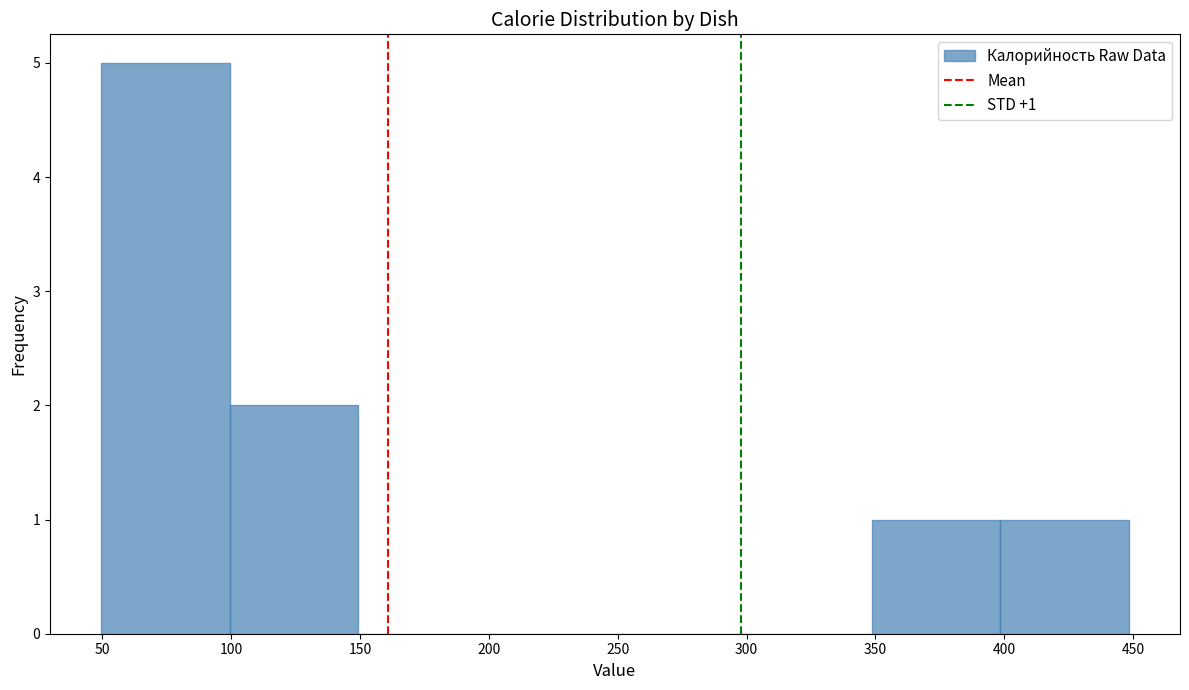

Over which range of the x-axis is the bar tallest?

50 to 100